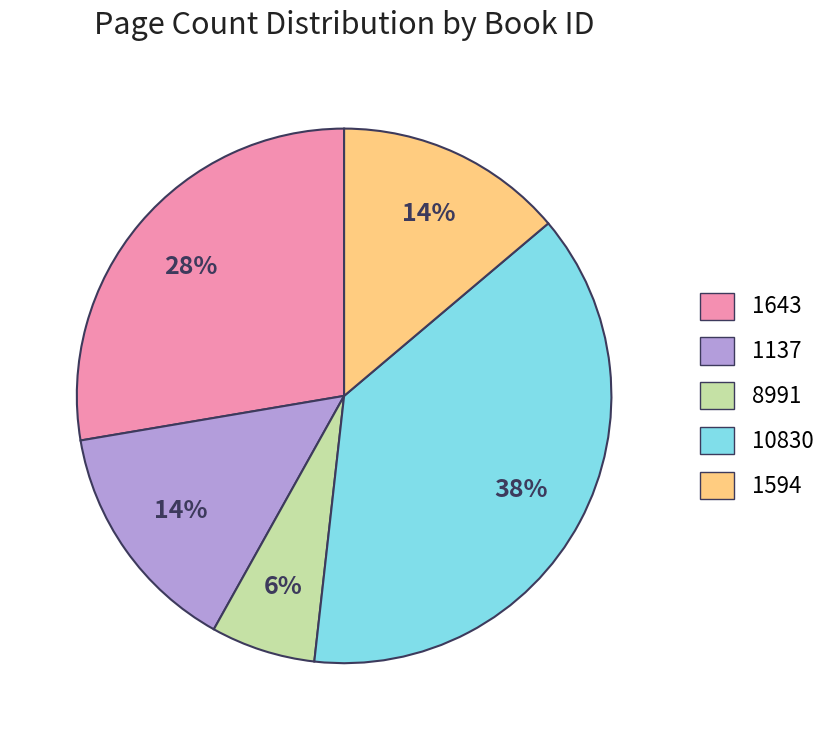

To the nearest percent, what percentage of the pie is 1137?

14%